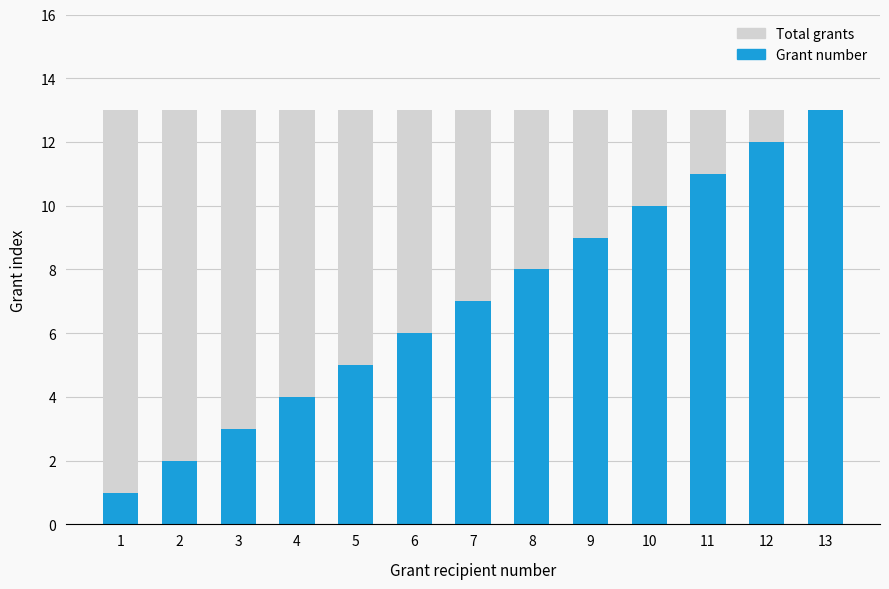

At 1, list the series in order from largest to smallest.

Total grants, Grant number